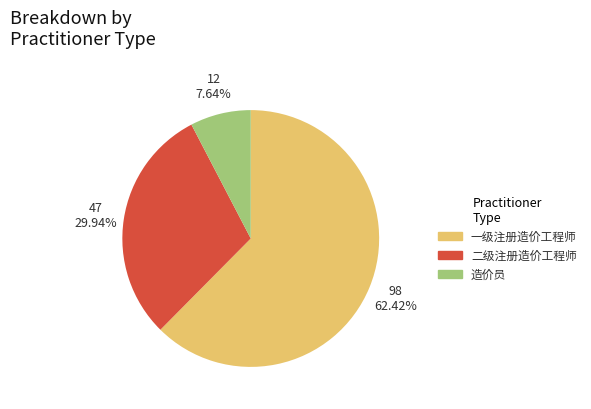

What is the largest slice in the pie chart?

一级注册造价工程师